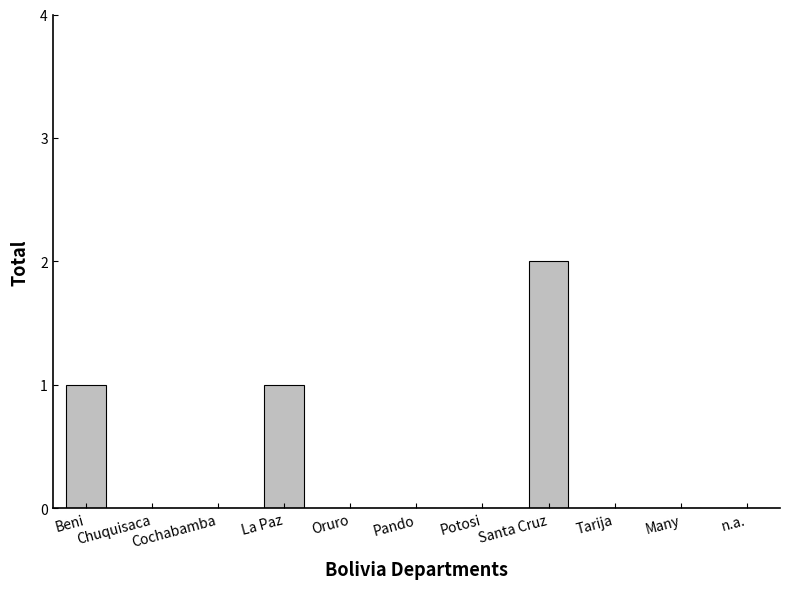

The chart shows a value of 0 at Oruro. True or false?

True